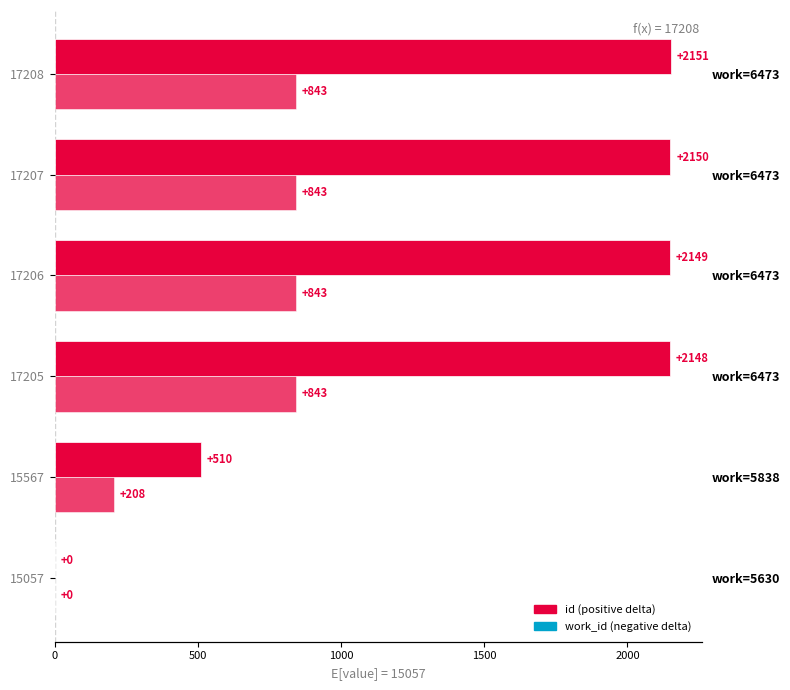

How many data points does each series have?

6